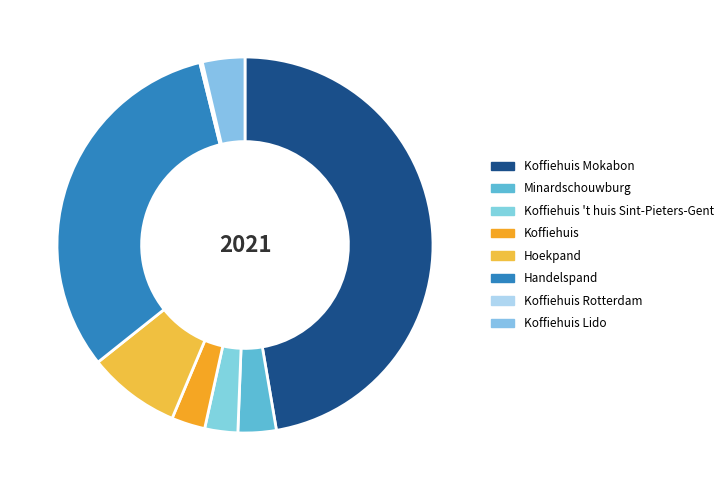

What is the smallest slice in the pie chart?

Koffiehuis Rotterdam